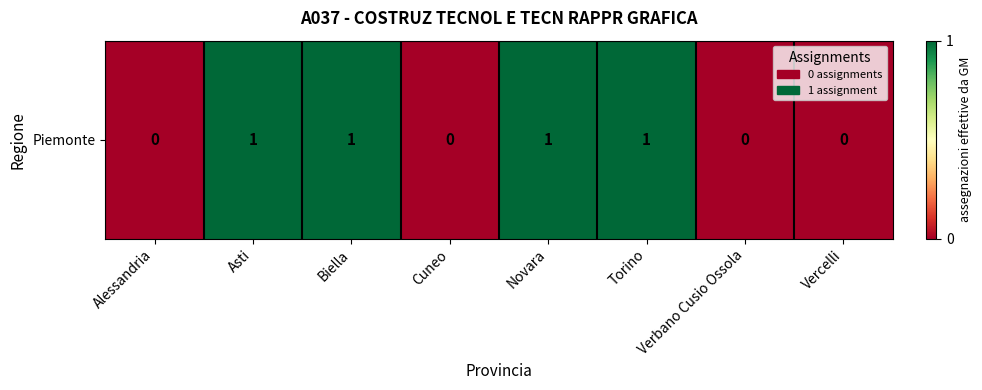

Reading left to right, transcribe all the data shown in this chart.

Alessandria=0	Asti=1	Biella=1	Cuneo=0	Novara=1	Torino=1	Verbano Cusio Ossola=0	Vercelli=0